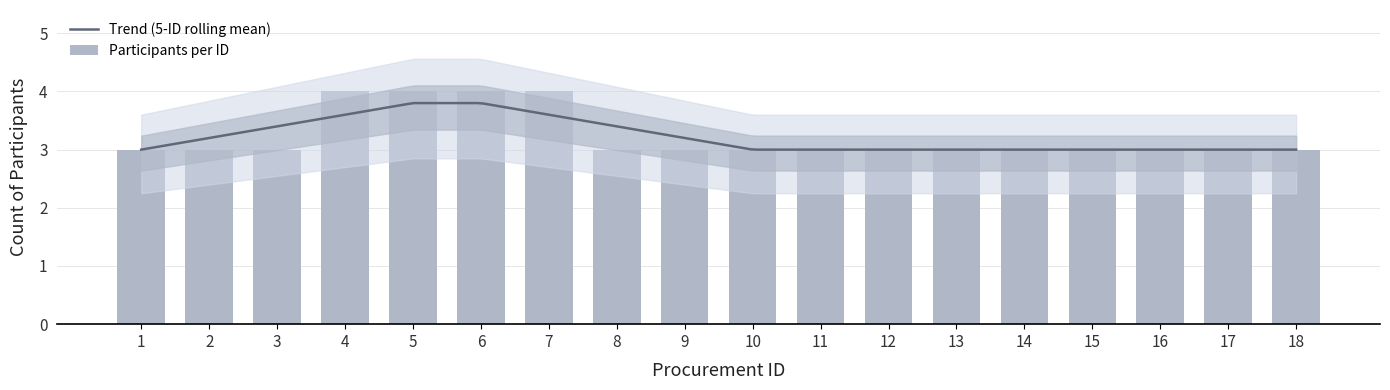

At which label is the value closest to 3?

1